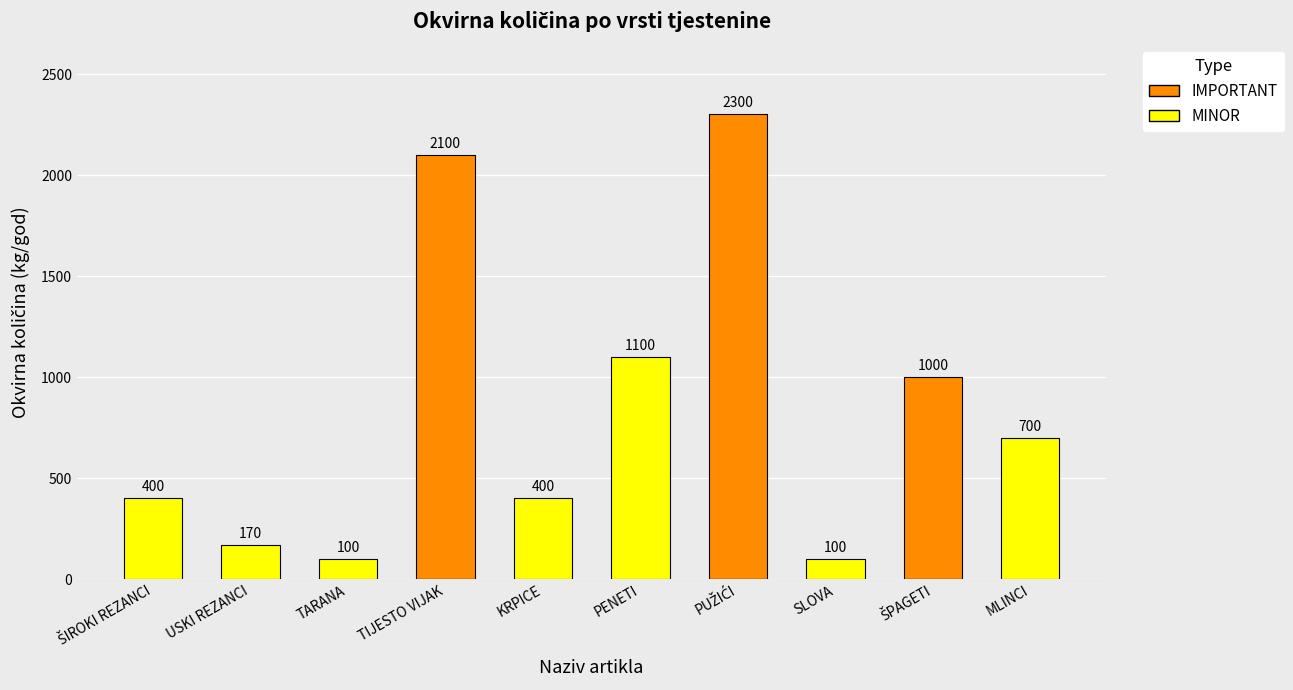

Reading left to right, what are all the values shown in this chart?

IMPORTANT: 0	0	0	2100	0	0	2300	0	1000	0
MINOR: 400	170	100	0	400	1100	0	100	0	700